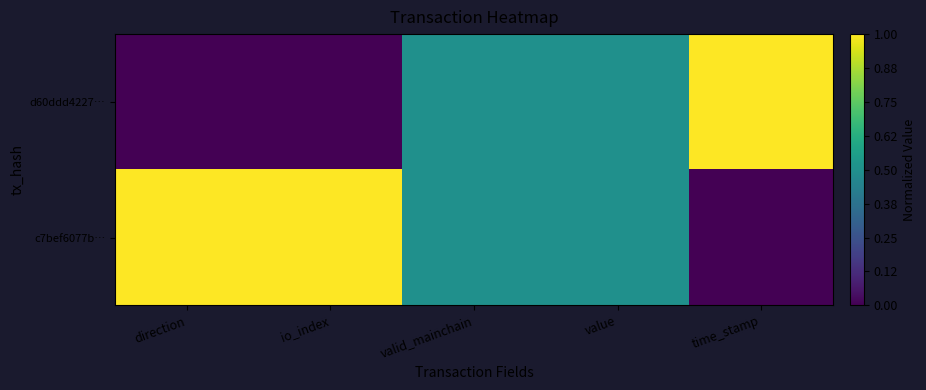

Reading right to left, transcribe all the data shown in this chart.

d60ddd4227…: time_stamp=1.0	value=0.5	valid_mainchain=0.5	io_index=0.0	direction=0.0
c7bef6077b…: time_stamp=0.0	value=0.5	valid_mainchain=0.5	io_index=1.0	direction=1.0